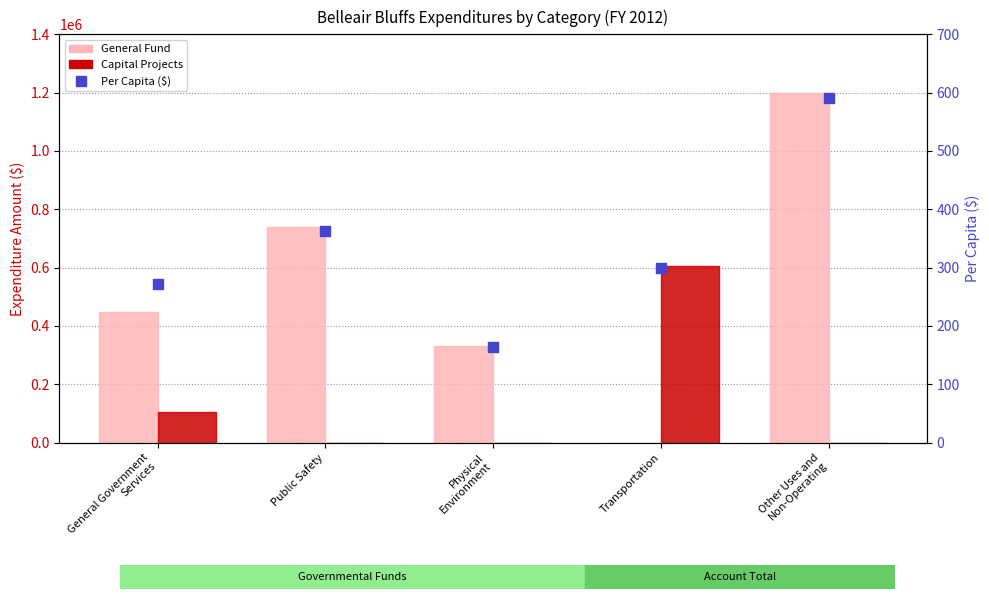

At which label is General Fund closest to 600000?

Public Safety